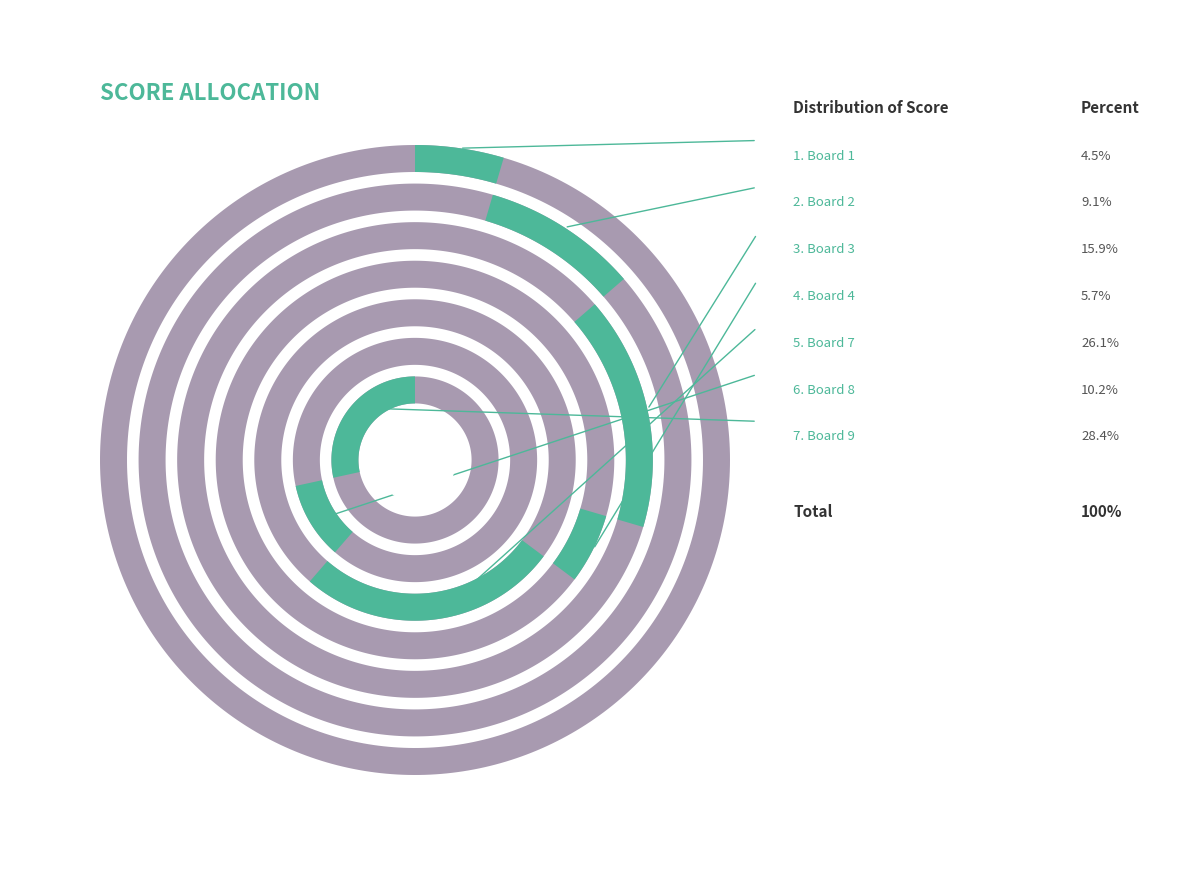

Which slice is the largest?

Board 9